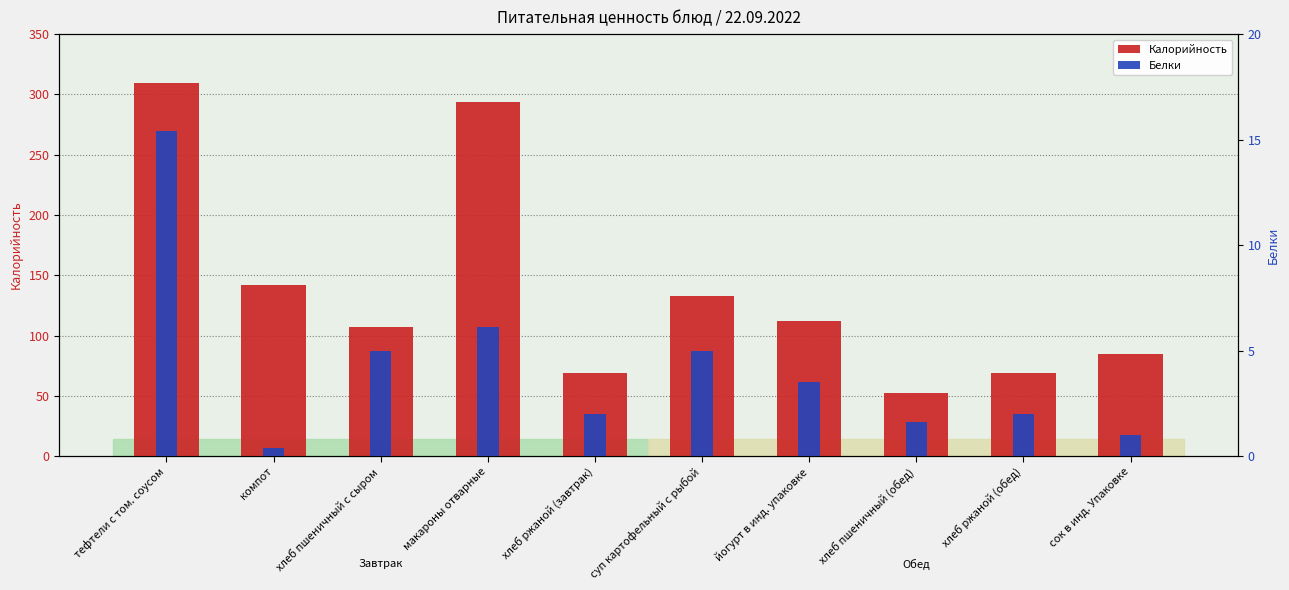

Is it true that Калорийность equals 69.0 at хлеб ржаной (завтрак)?

True